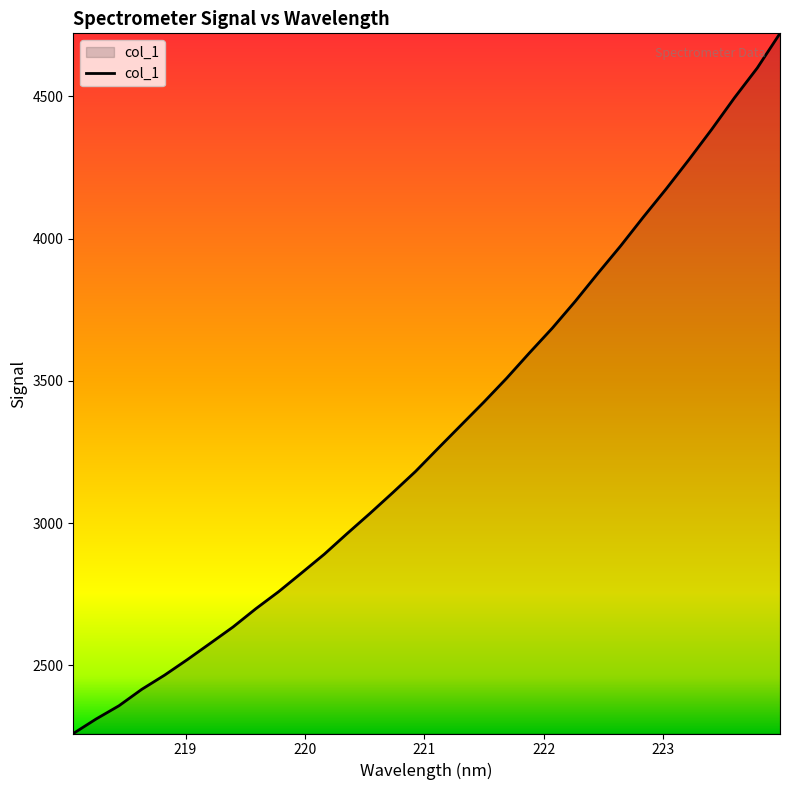

What is the smallest value displayed?

2260.9